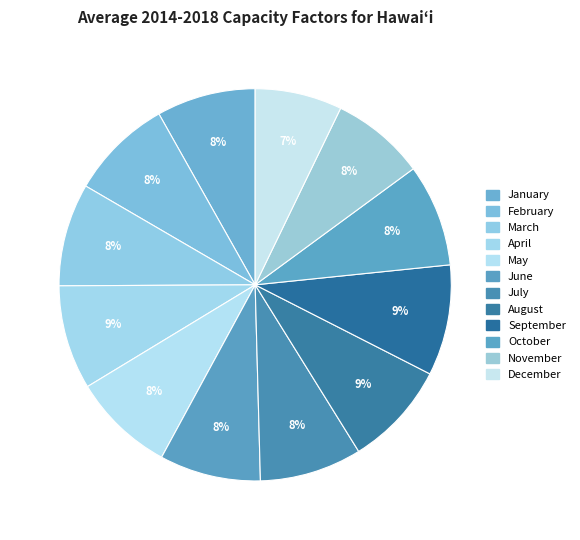

How many segments does this pie chart have?

12